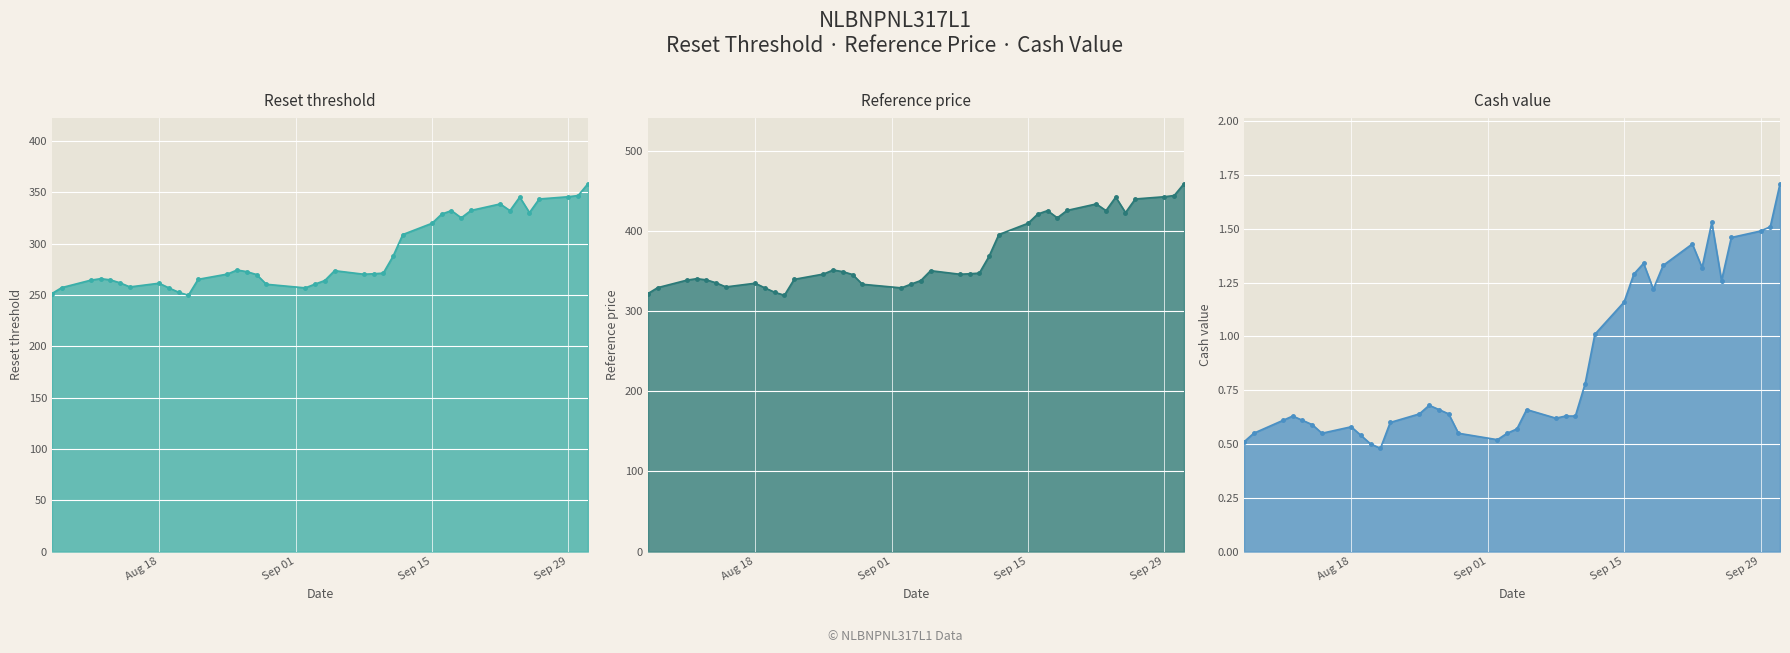

Reading left to right, what are all the values shown in this chart?

Reset threshold: 251.4	257.1	264.4	265.9	264.7	261.8	257.8	261.4	256.9	252.6	249.7	265.2	270.3	274.3	272.7	269.9	260.4	256.9	260.6	264.1	273.7	270.2	270.6	271.3	287.7	308.8	319.8	328.9	332.2	325.1	332.3	338.7	332.2	345.4	330.2	343.5	345.7	346.9	358.4
Reference price: 322.3	329.6	339.0	340.8	339.4	335.6	330.6	335.2	329.3	323.9	320.1	340.0	346.6	351.7	349.6	346.0	333.9	329.4	334.1	338.5	350.8	346.4	347.0	347.8	368.8	395.9	410.0	421.6	425.9	416.9	426.1	434.2	425.9	442.8	423.4	440.4	443.2	444.7	459.5
Cash value: 0.5	0.6	0.6	0.6	0.6	0.6	0.6	0.6	0.5	0.5	0.5	0.6	0.6	0.7	0.7	0.6	0.6	0.5	0.6	0.6	0.7	0.6	0.6	0.6	0.8	1.0	1.2	1.3	1.3	1.2	1.3	1.4	1.3	1.5	1.3	1.5	1.5	1.5	1.7